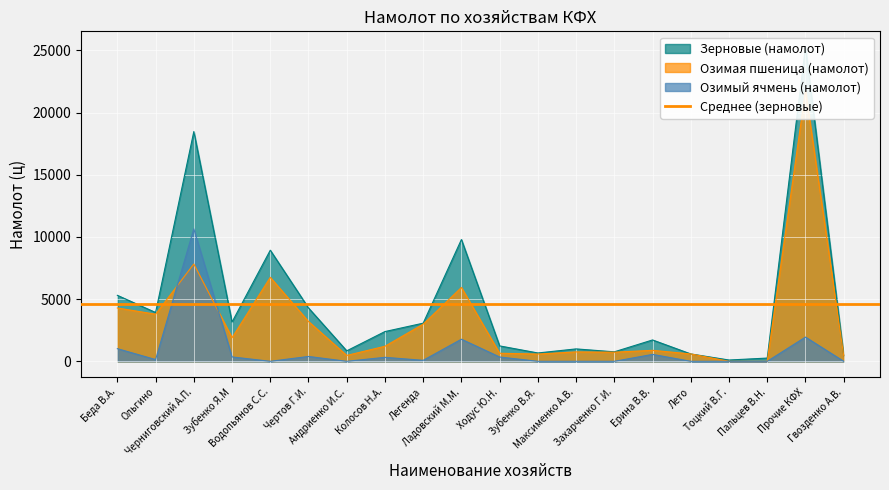

Which series has the widest spread of values?

Зерновые (намолот)